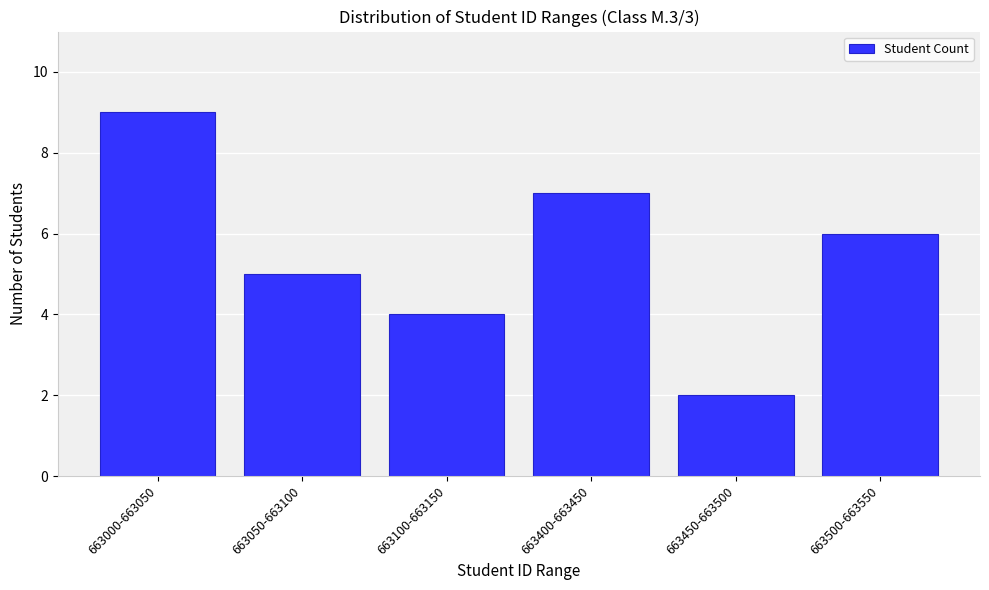

Reading left to right, extract all data points from this chart.

663000-663050=9	663050-663100=5	663100-663150=4	663400-663450=7	663450-663500=2	663500-663550=6